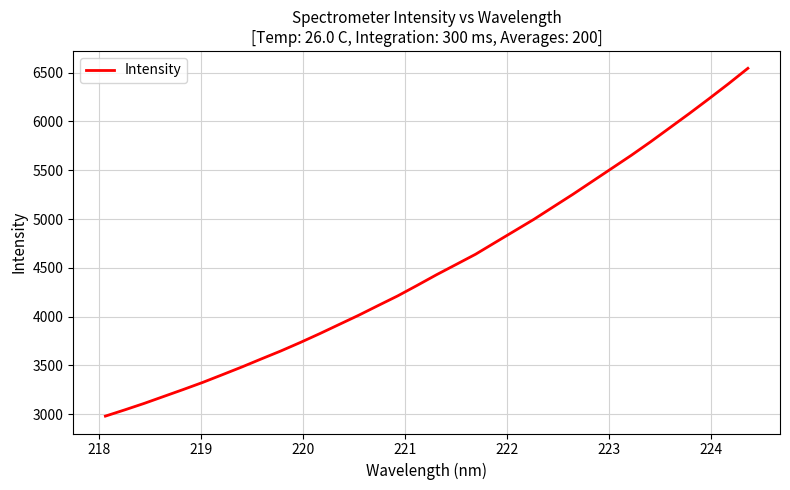

What is the difference between the maximum and minimum values?

3564.7